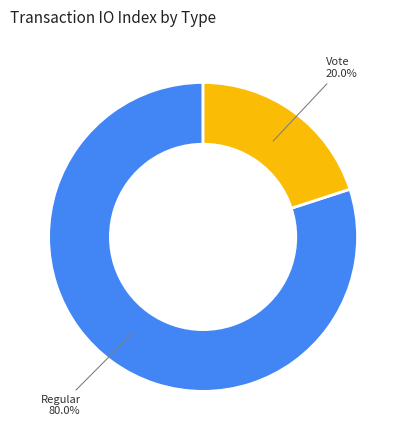

How many slices are in this pie chart?

2